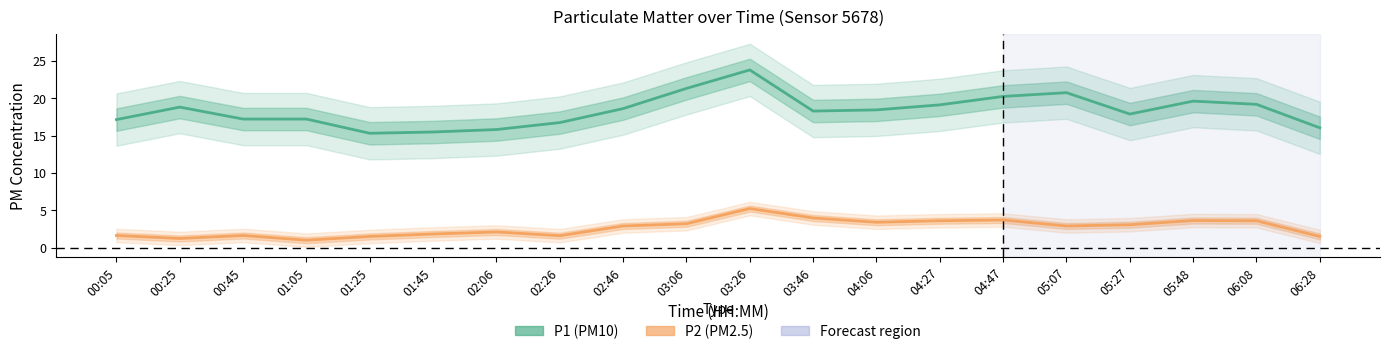

The P2 (PM2.5) series shows 1.5 at 01:25. True or false?

True